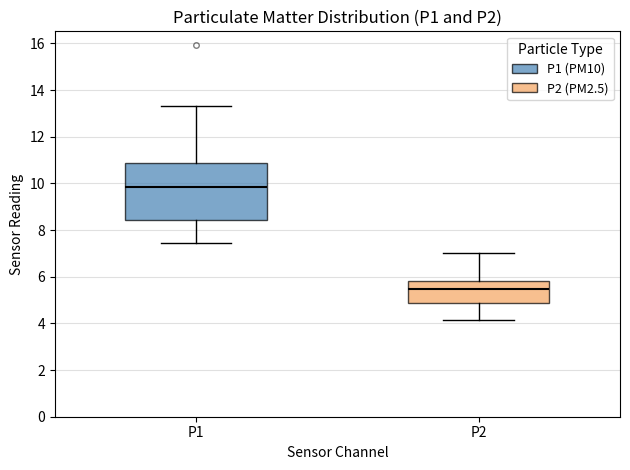

Where does the lower whisker of the box for P1 end on the y-axis? The values are not printed on the chart, so give them approximately, as read against the axis.

7.4